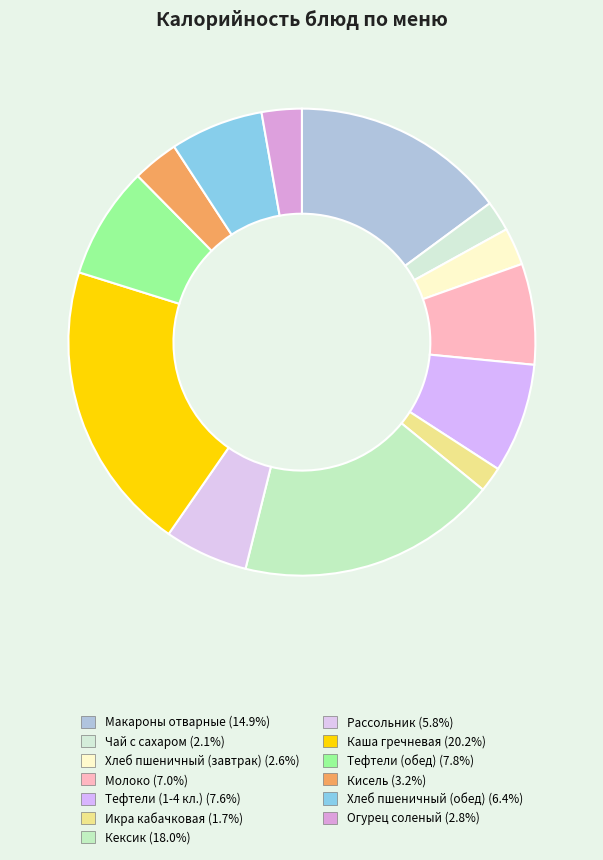

Count the number of slices in the pie.

13